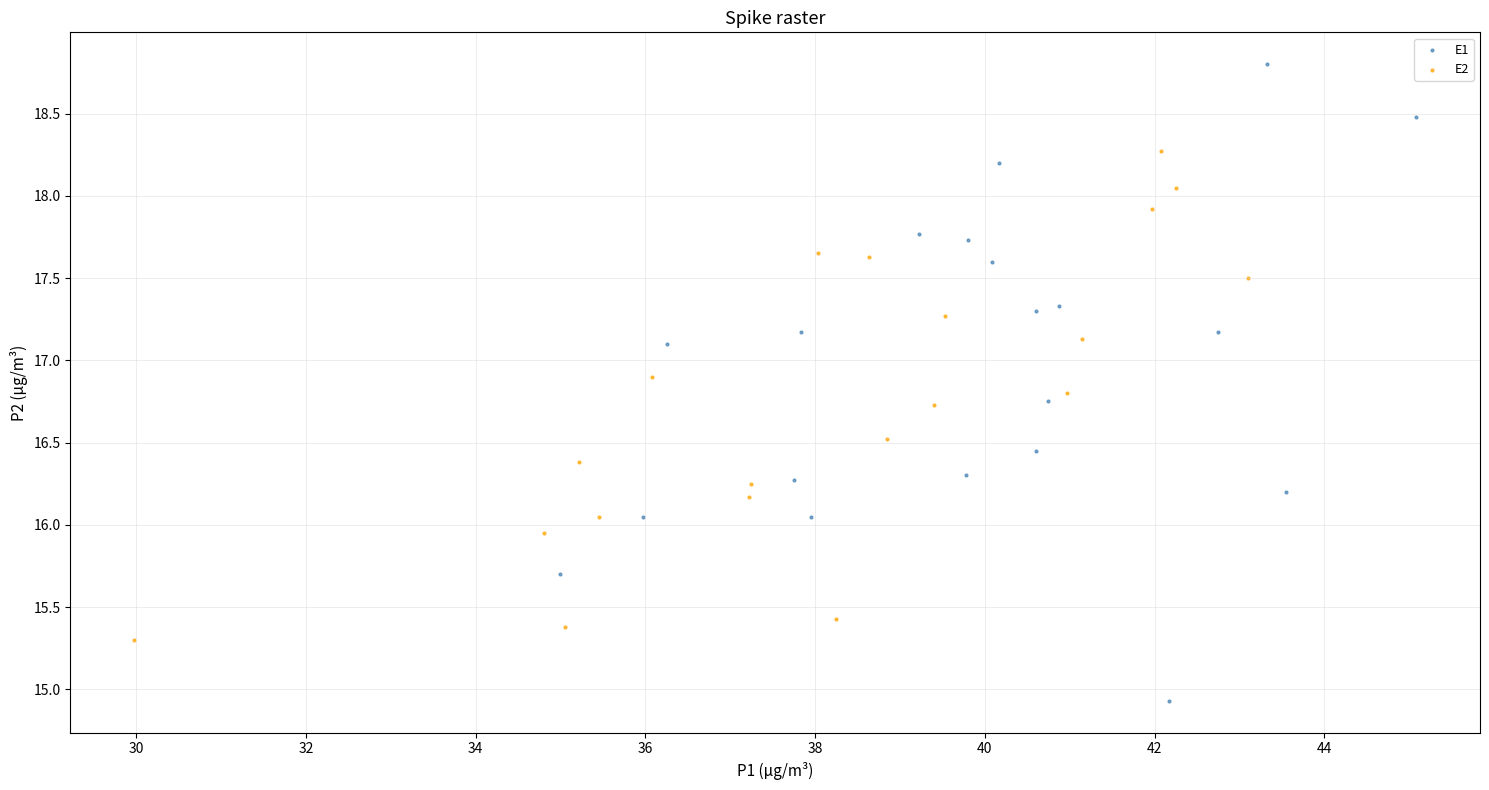

Which series contains the lowest Y value?

E1